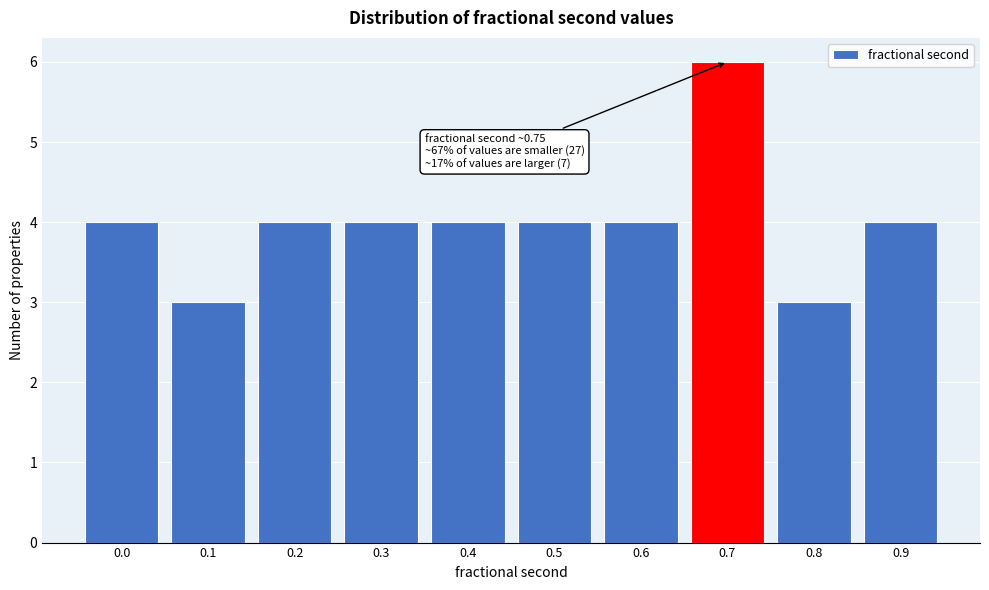

Reading right to left, extract all data points from this chart.

0.9=4	0.8=3	0.7=6	0.6=4	0.5=4	0.4=4	0.3=4	0.2=4	0.1=3	0.0=4